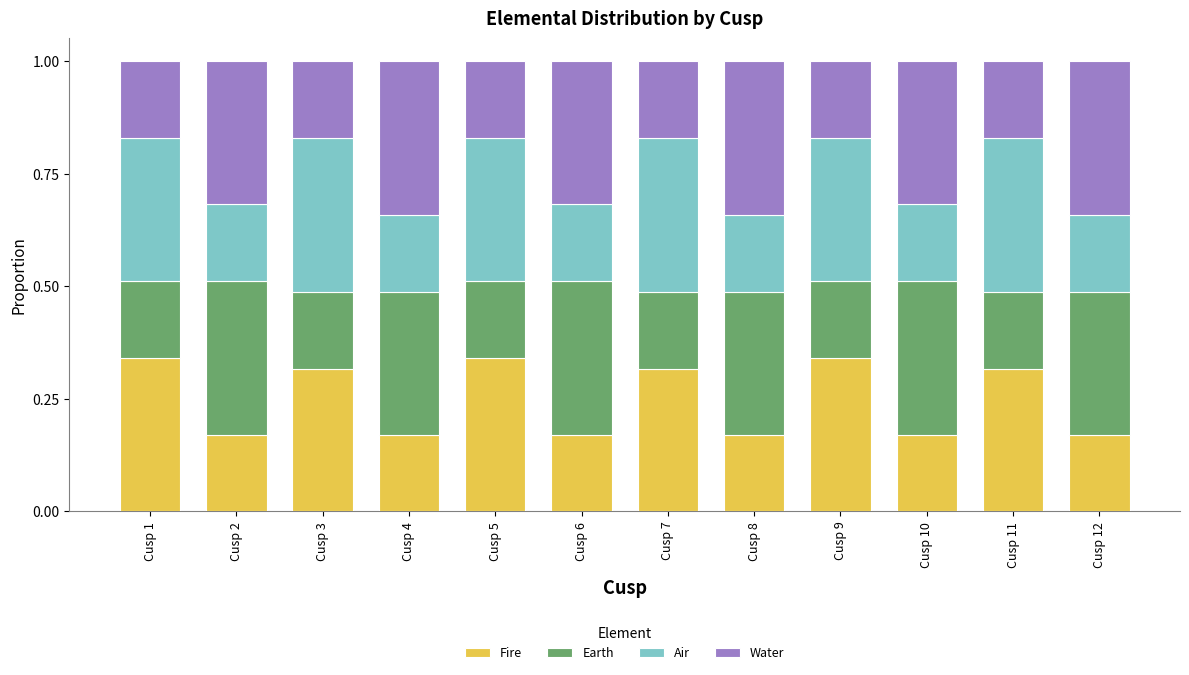

How many categories are shown in the chart?

12